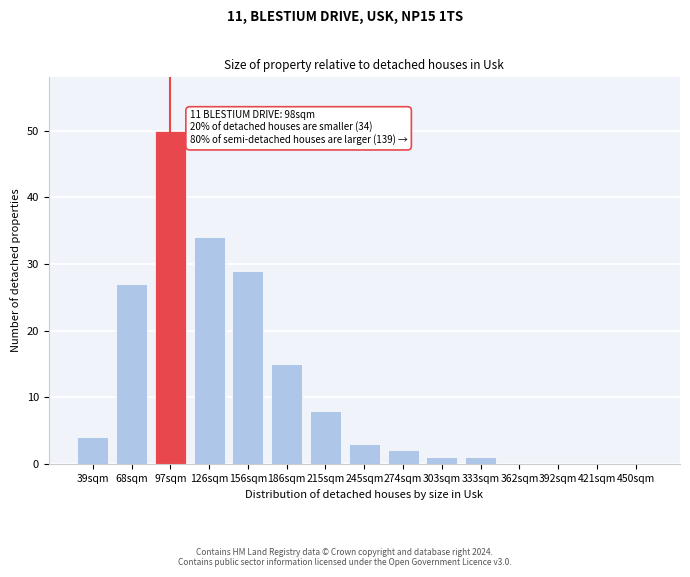

Reading left to right, what are all the values shown in this chart?

39sqm=4	68sqm=27	97sqm=50	126sqm=34	156sqm=29	186sqm=15	215sqm=8	245sqm=3	274sqm=2	303sqm=1	333sqm=1	362sqm=0	392sqm=0	421sqm=0	450sqm=0